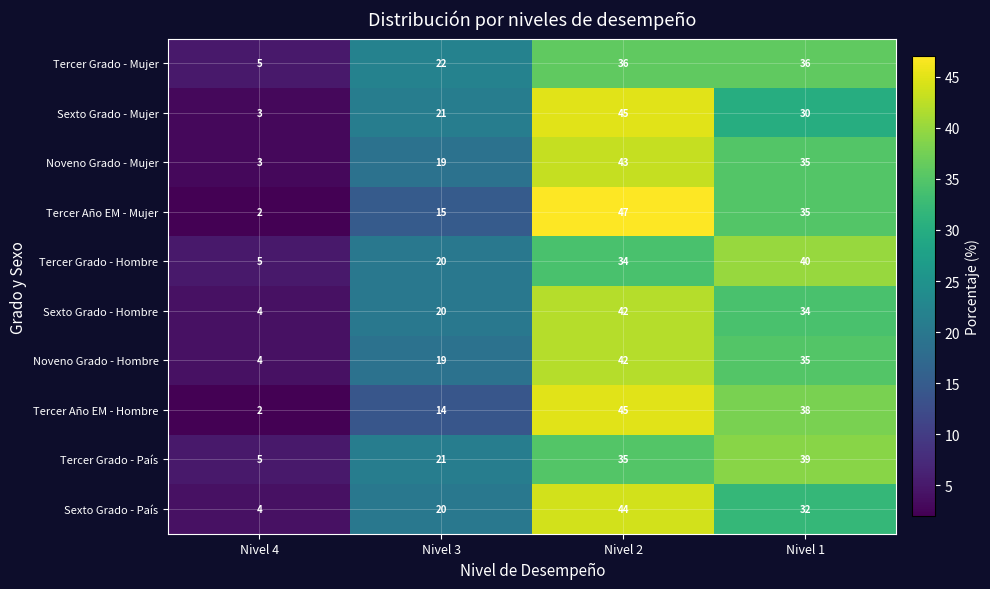

List the labels in order of Sexto Grado - Mujer value, largest first.

Nivel 2, Nivel 1, Nivel 3, Nivel 4